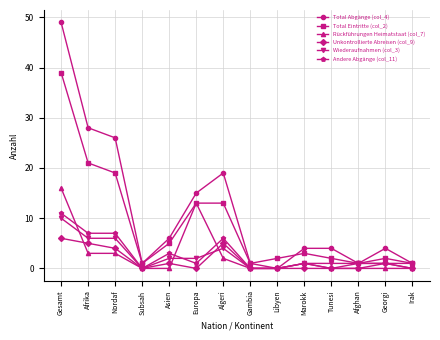

Which series has the largest total across all categories?

Total Abgänge (col_4)